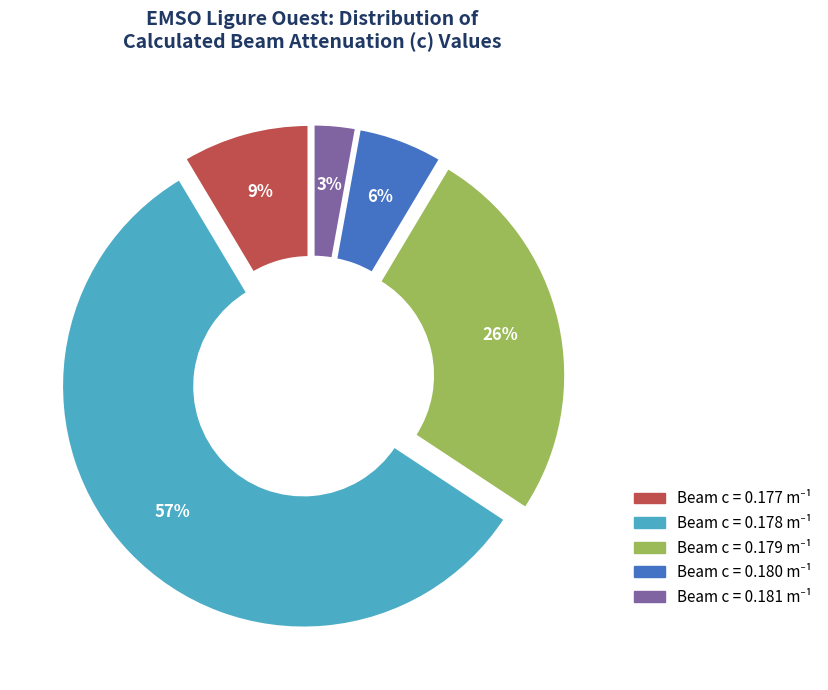

How many segments does this pie chart have?

5